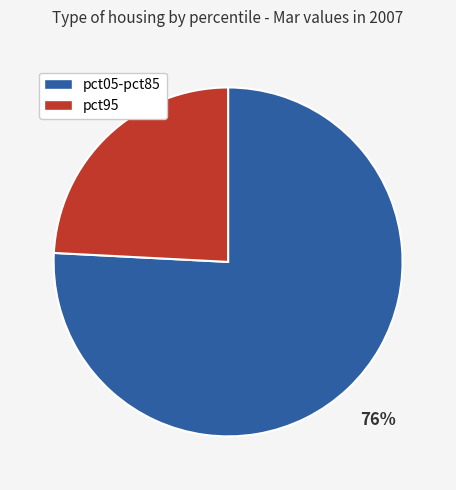

To the nearest percent, what is the difference between the largest and smallest slice percentages?

52%